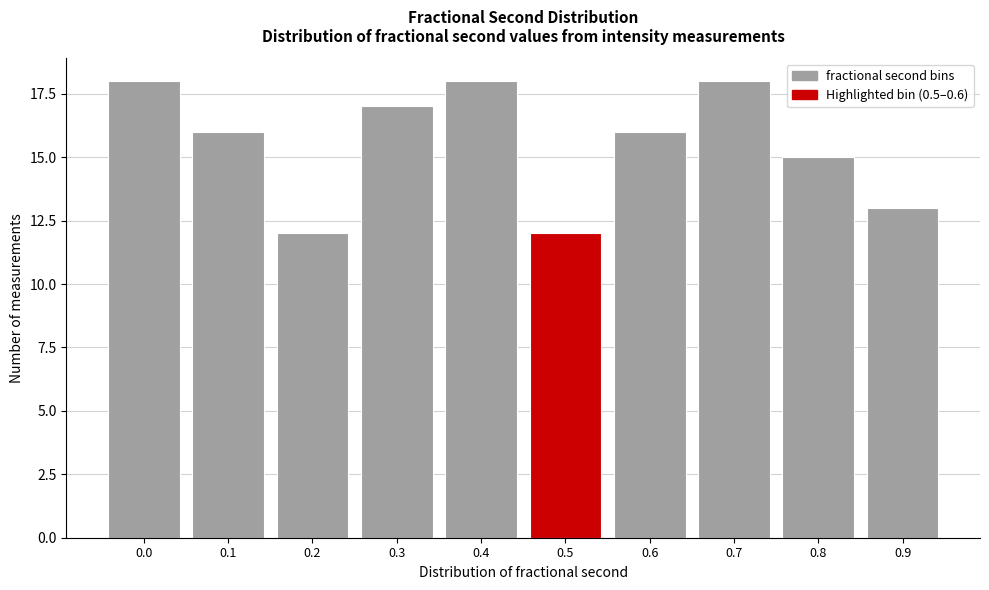

Reading left to right, what are all the values shown in this chart?

18	16	12	17	18	12	16	18	15	13